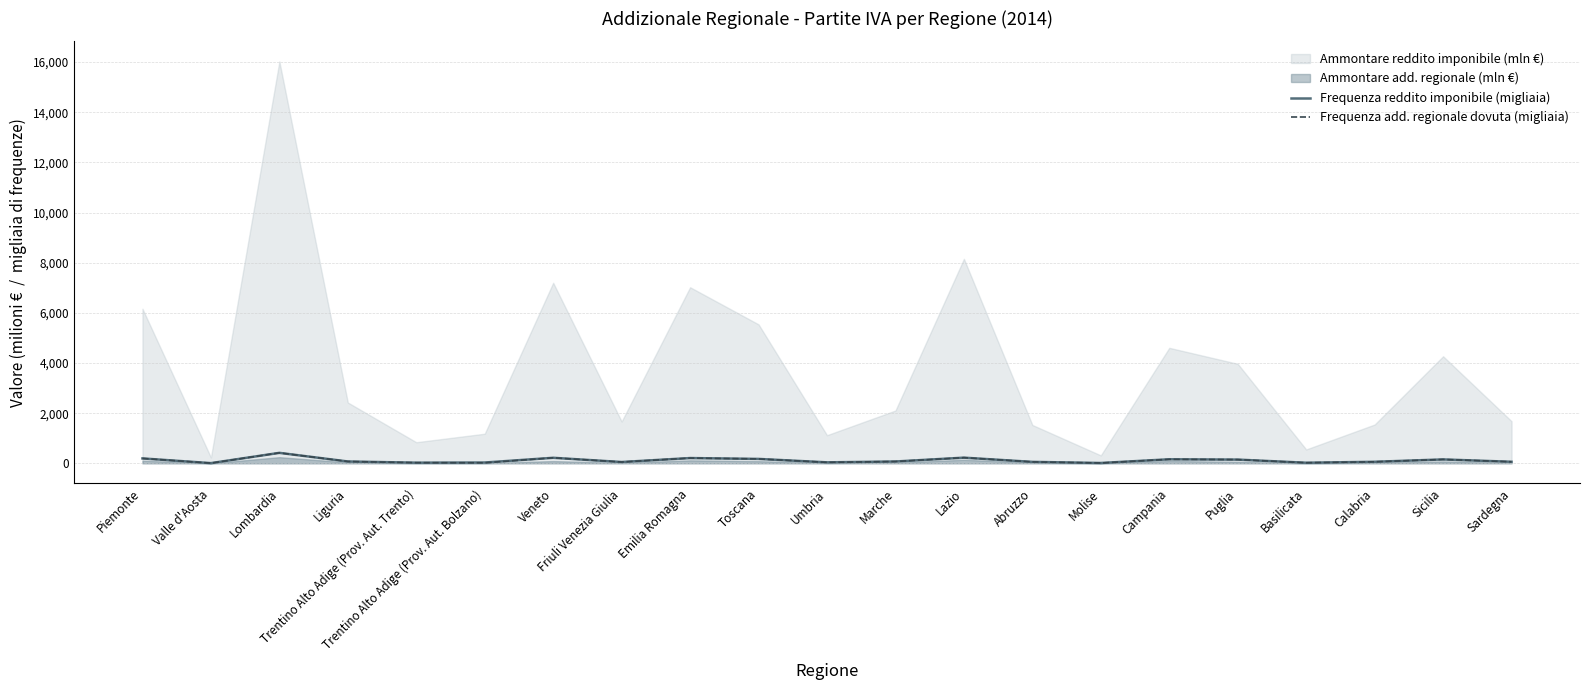

How many interior local valleys does the Frequenza add. regionale dovuta (migliaia) series have?

6